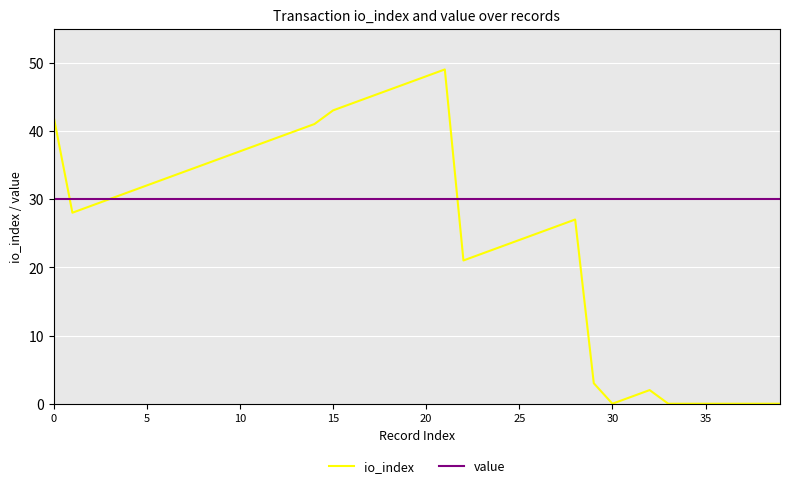

How many intersections are there between io_index and value?

3